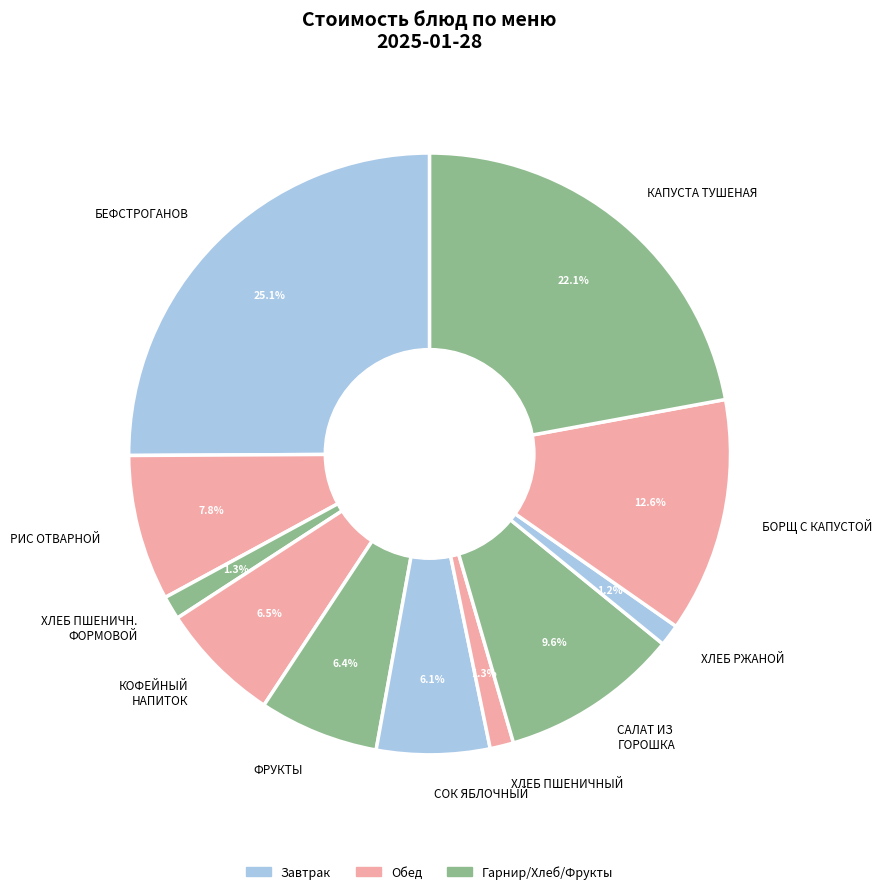

Which has a higher value, БОРЩ С КАПУСТОЙ or БЕФСТРОГАНОВ?

БЕФСТРОГАНОВ